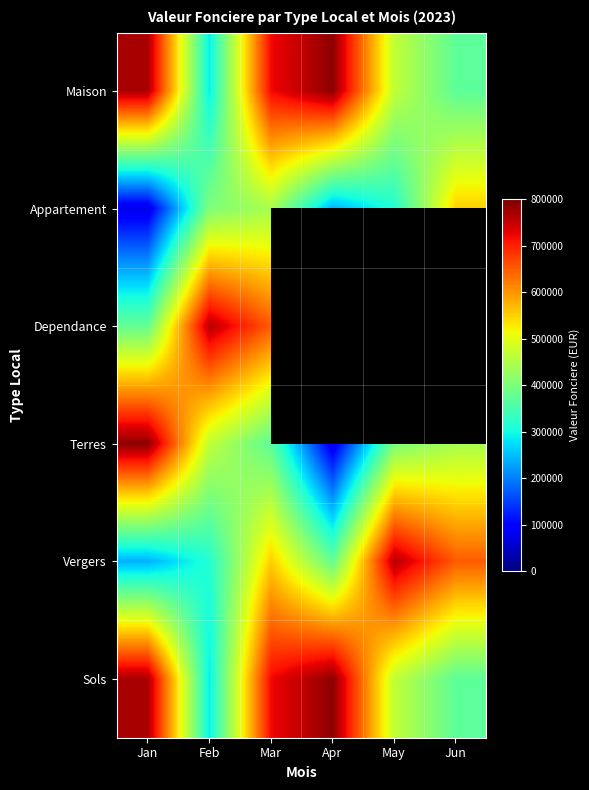

What is the difference between the maximum and minimum values in the Vergers series?

520000.0